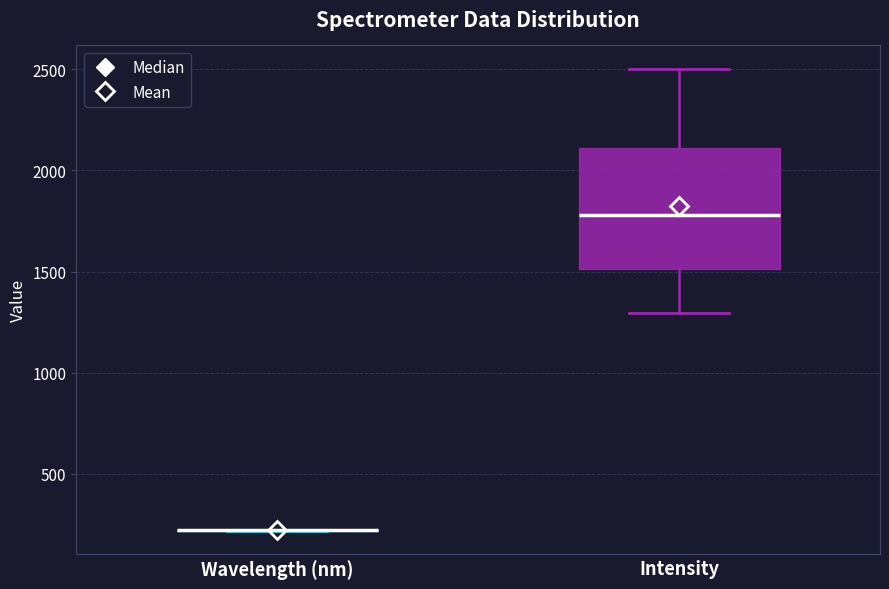

Which box is the tallest, from its lower edge to its upper edge?

Intensity